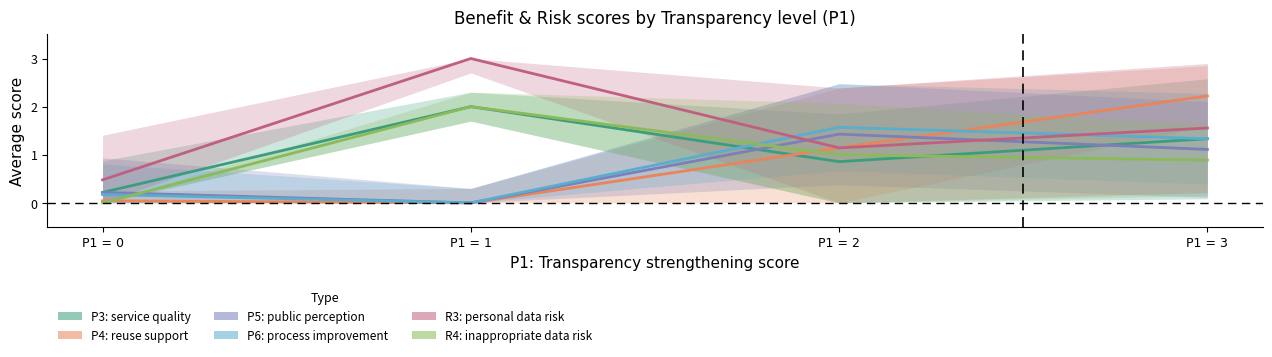

True or false: P5: public perception and R4: inappropriate data risk cross at least once.

True